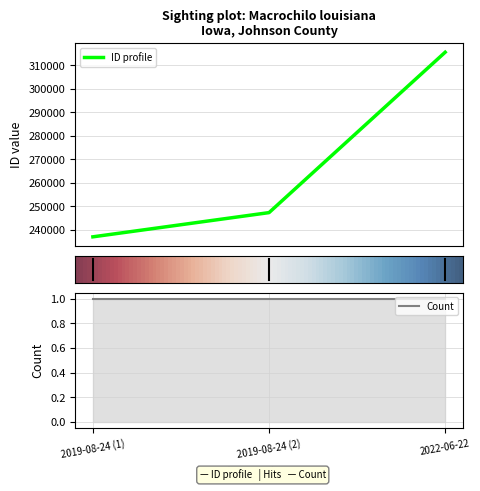

Does the chart have visible grid lines?

Yes